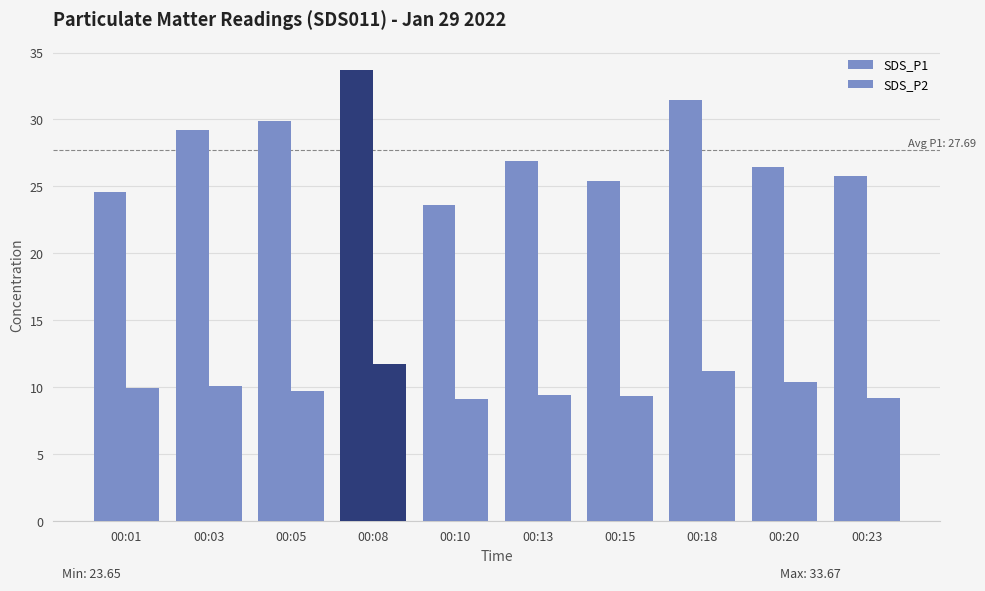

What is the maximum value shown in the chart?

33.7